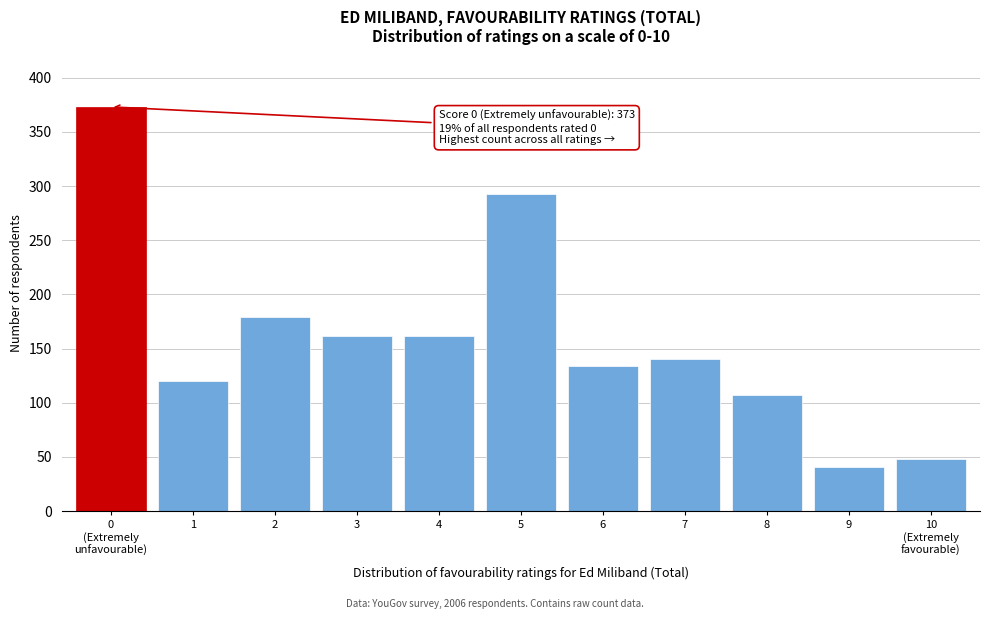

Reading right to left, list all the values displayed in this chart.

48	41	107	140	134	293	162	162	179	120	373